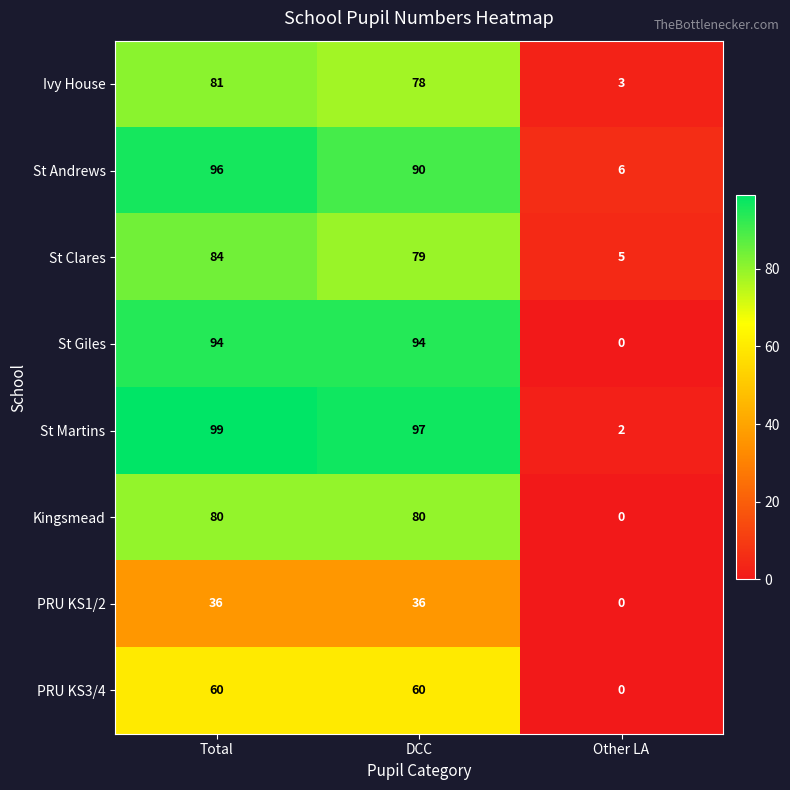

The value of PRU KS1/2 at DCC is 24. True or false?

False